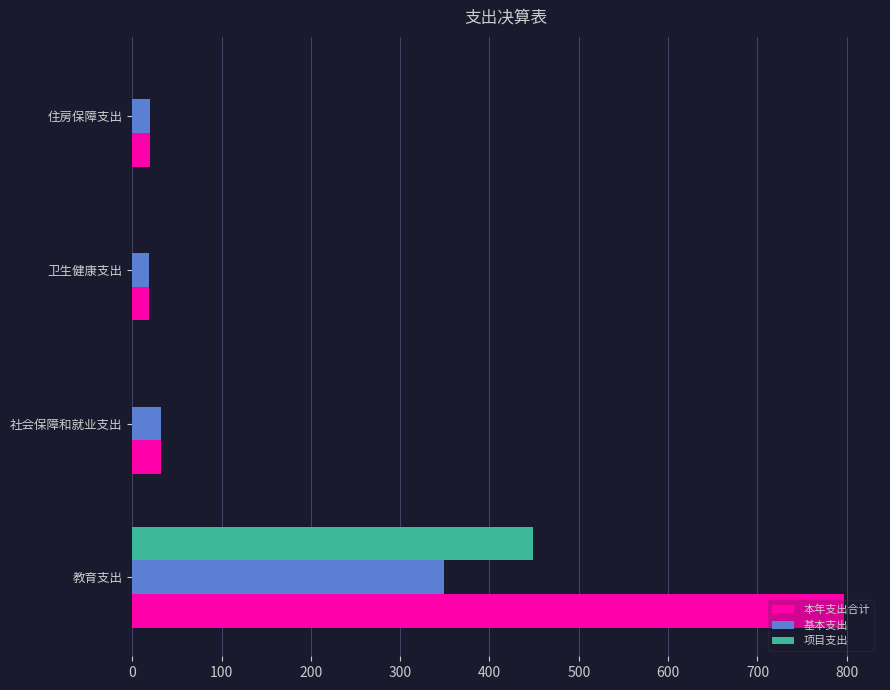

The 本年支出合计 series shows 797.3 at 教育支出. True or false?

True